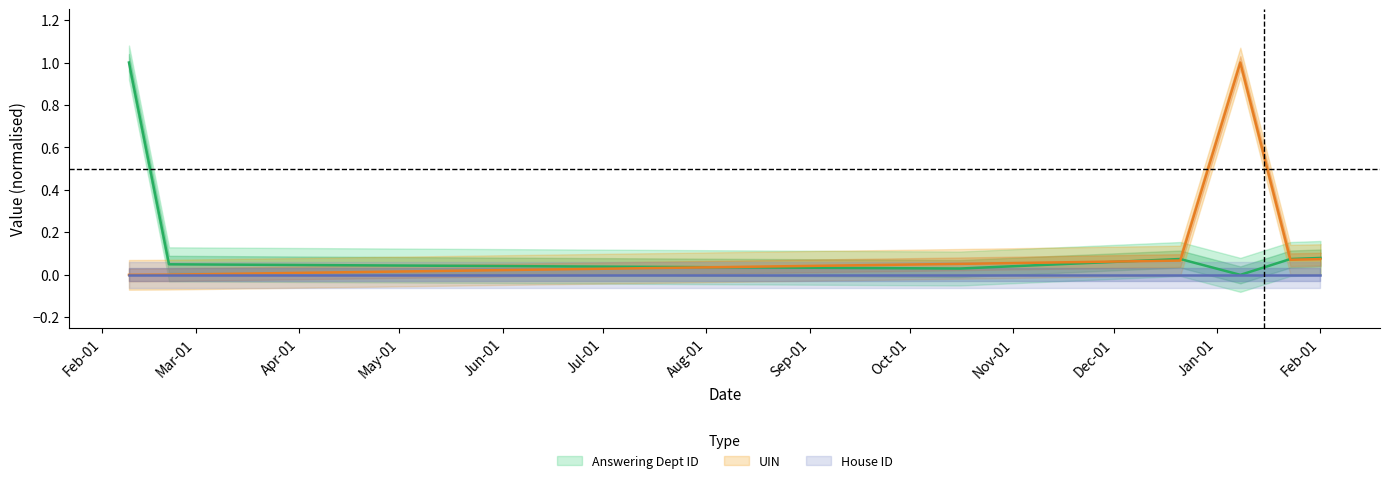

Which has a higher value, Sep-01 or Jun-01?

Sep-01